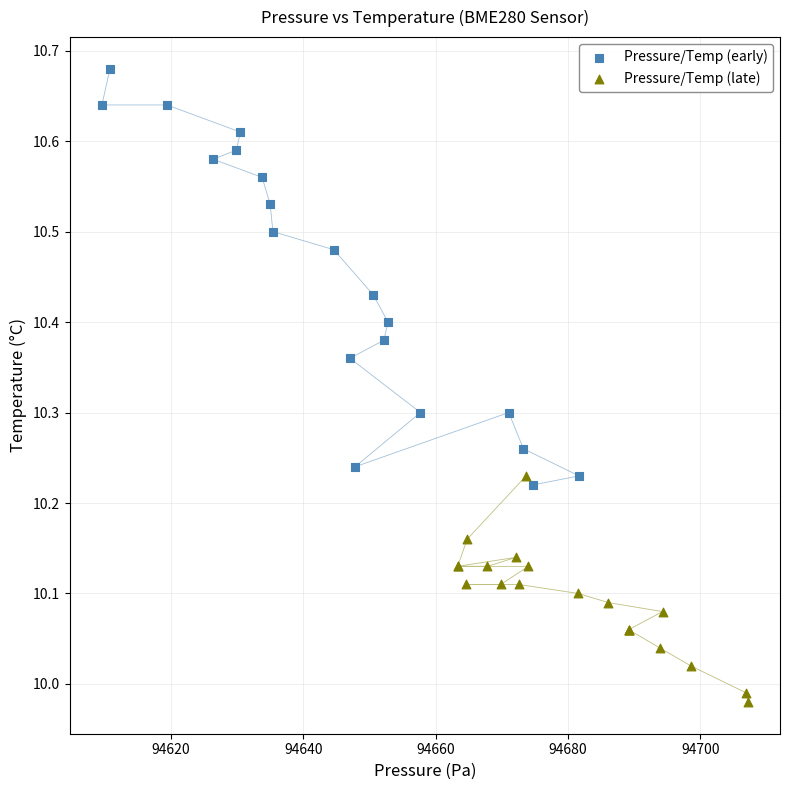

Which series contains the highest Y value?

Pressure/Temp (early)